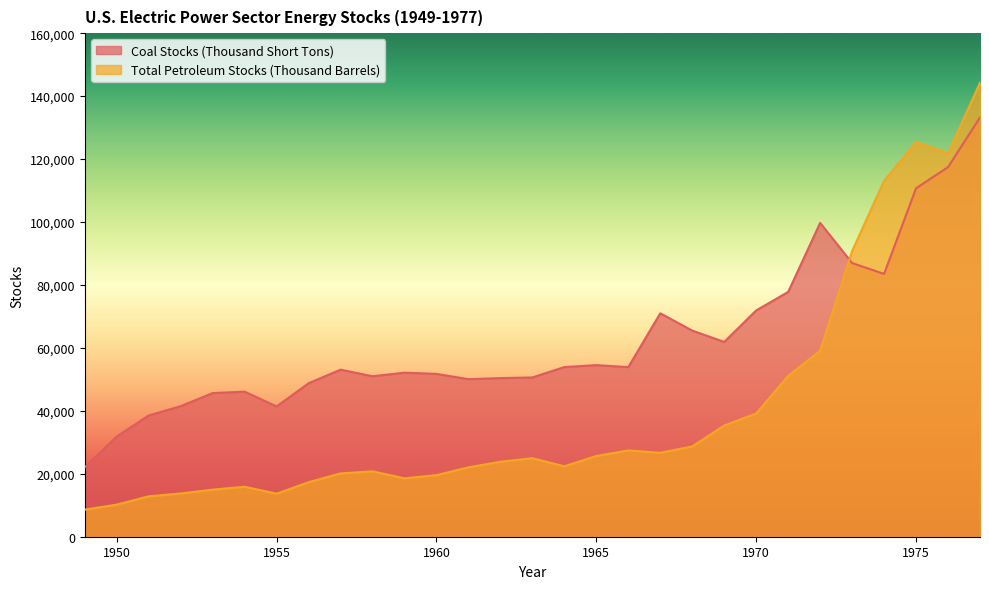

At which category does Total Petroleum Stocks (Thousand Barrels) reach its first local valley?

1955